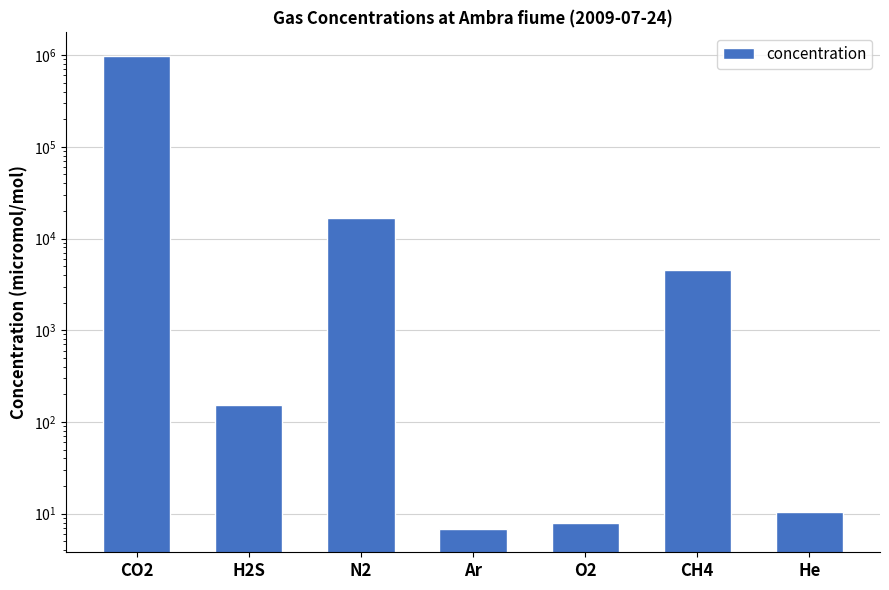

What is the greatest value displayed?

979000.0